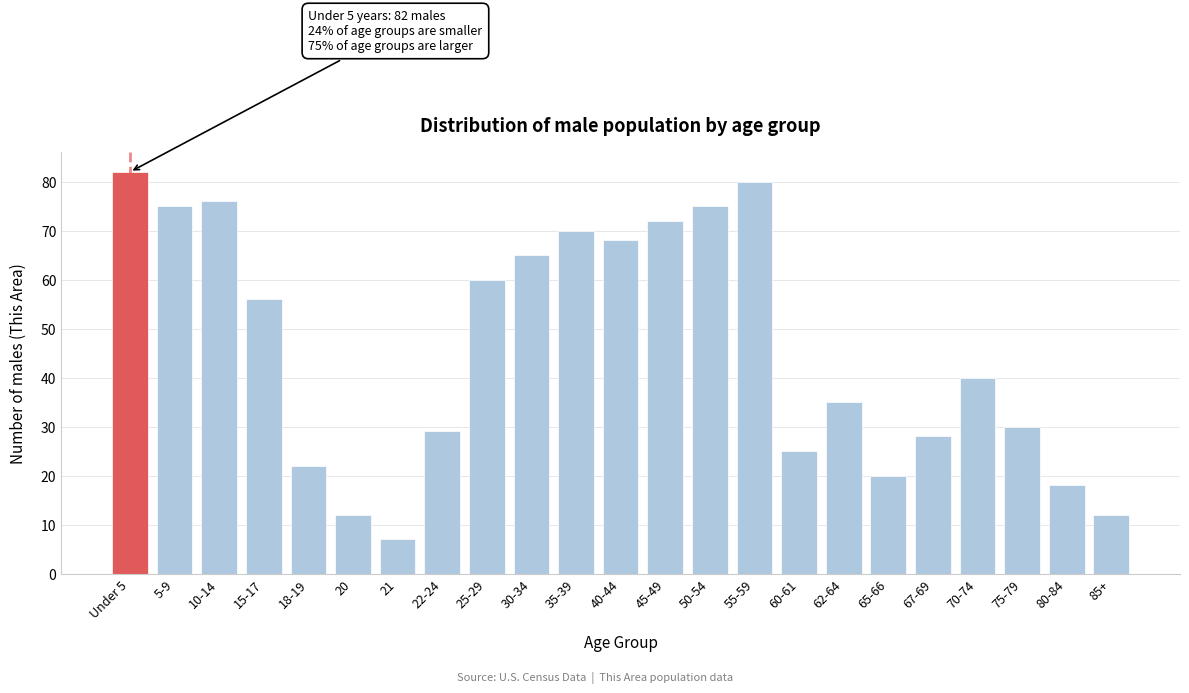

Reading left to right, list all the values displayed in this chart.

82	75	76	56	22	12	7	29	60	65	70	68	72	75	80	25	35	20	28	40	30	18	12